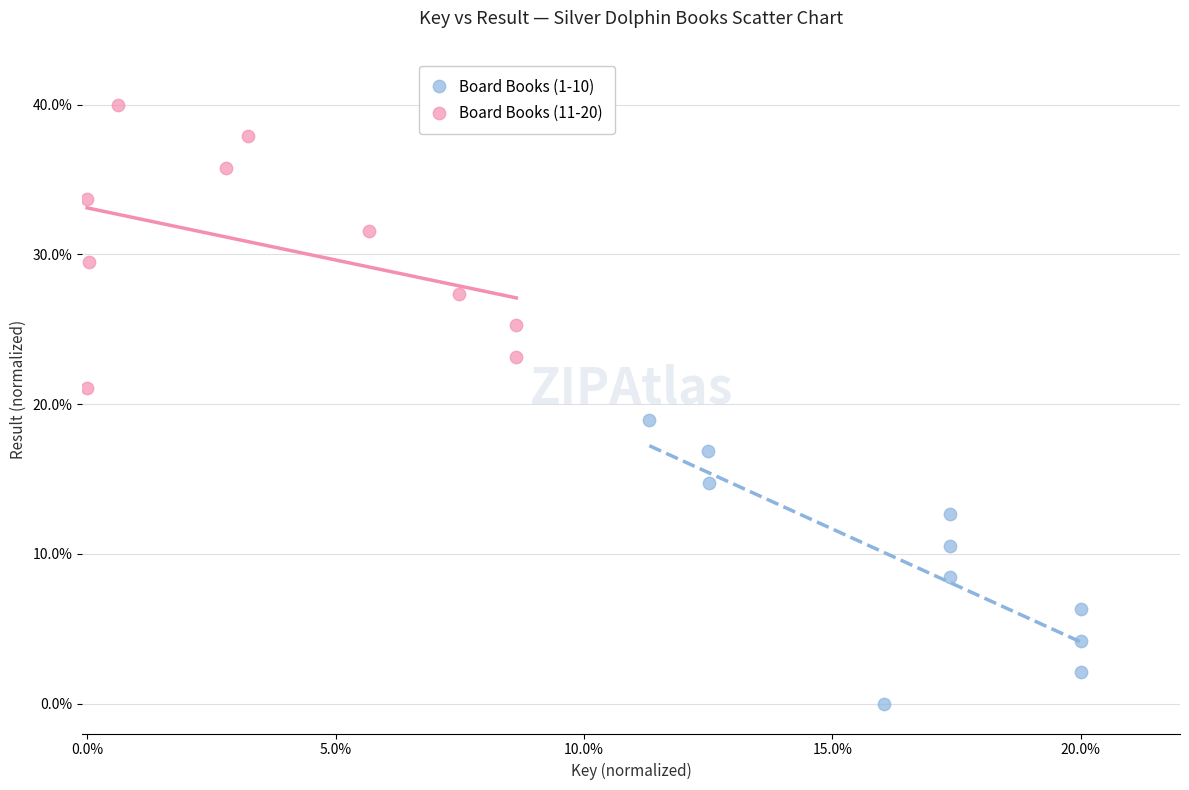

Which series contains the highest Y value?

Board Books (11-20)